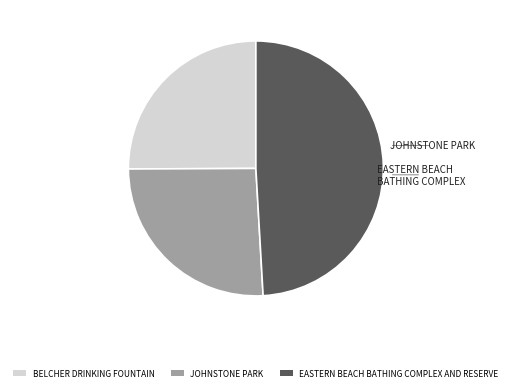

Is the sum of BELCHER DRINKING FOUNTAIN and JOHNSTONE PARK greater than half?

Yes